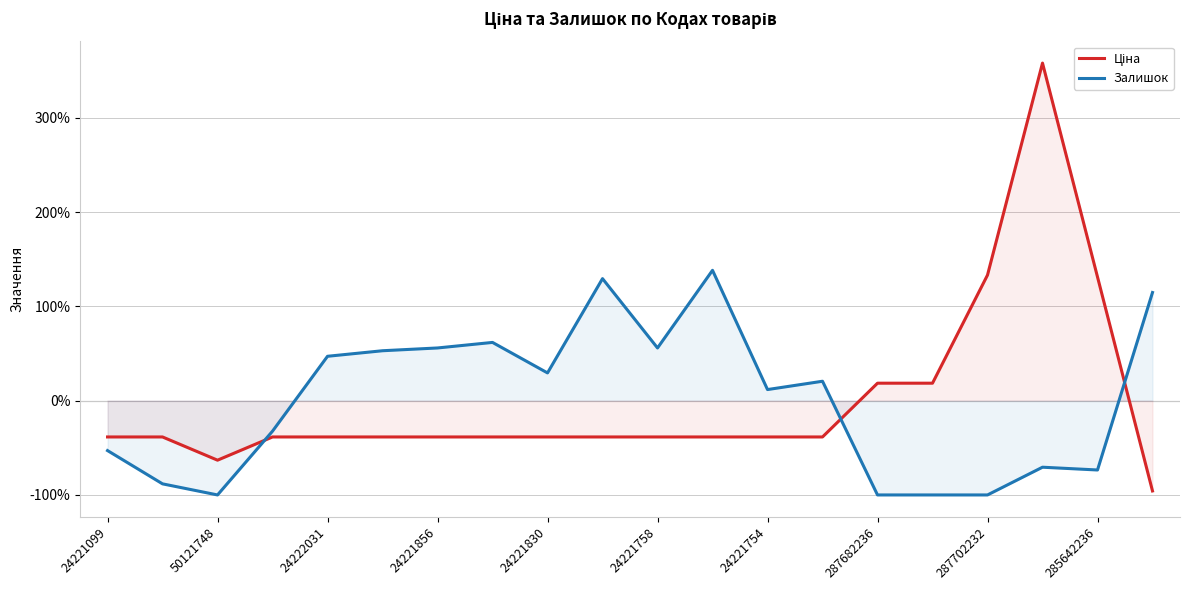

What is the value of the Ціна point at the 5th from the left?

-38.5